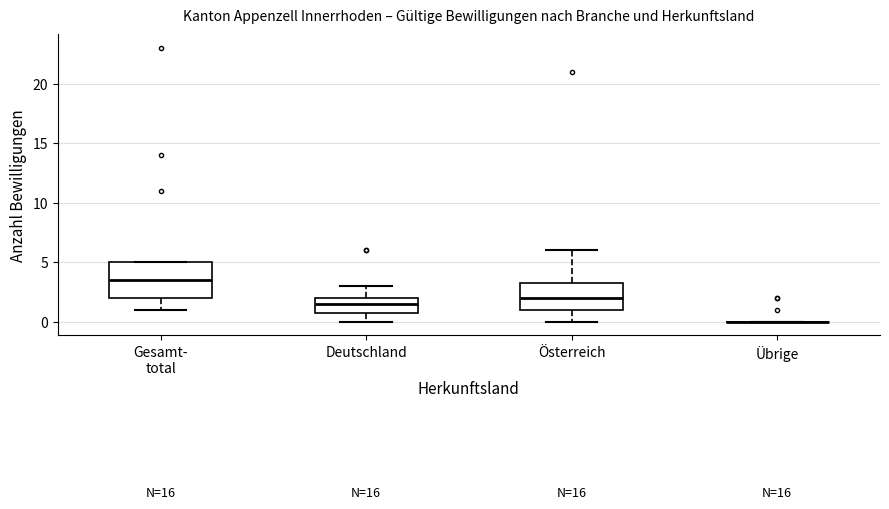

Reading left to right, read every box against the y-axis: the position of its median line, the range the box covers, and the ends of its whiskers. The values are not printed on the chart, so give them approximately, as read against the axis.

Gesamt- total: median 3.5, box 2.0 to 5.0, whiskers 1.0 to 5.0
Deutschland: median 1.5, box 1.0 to 2.0, whiskers 0.0 to 3.0
Österreich: median 2.0, box 1.0 to 3.5, whiskers 0.0 to 6.0
Übrige: box collapsed to a line at 0.0, whiskers 0.0 to 0.0